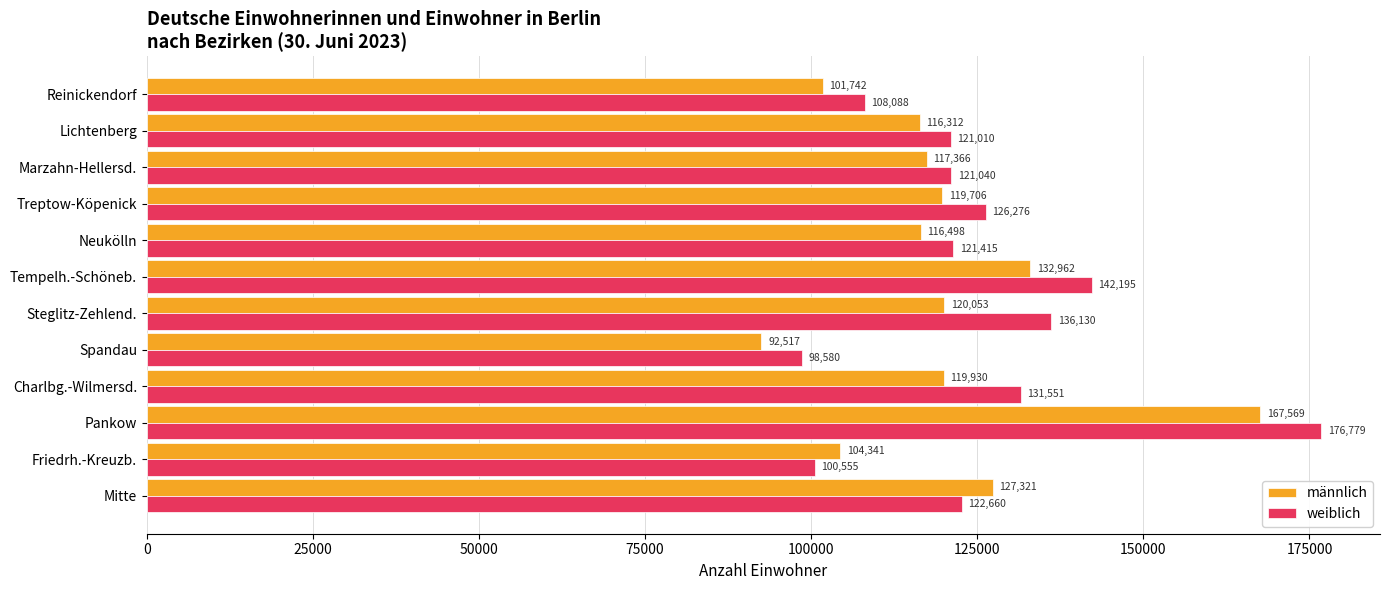

The männlich series shows 167569 at Pankow. True or false?

True